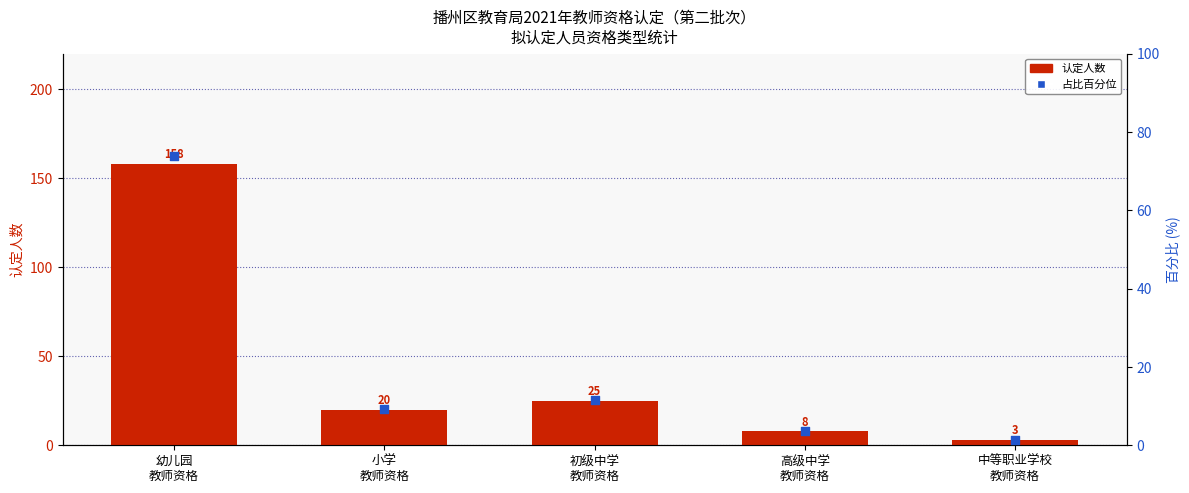

At which category is the sum across all series the highest?

幼儿园
教师资格